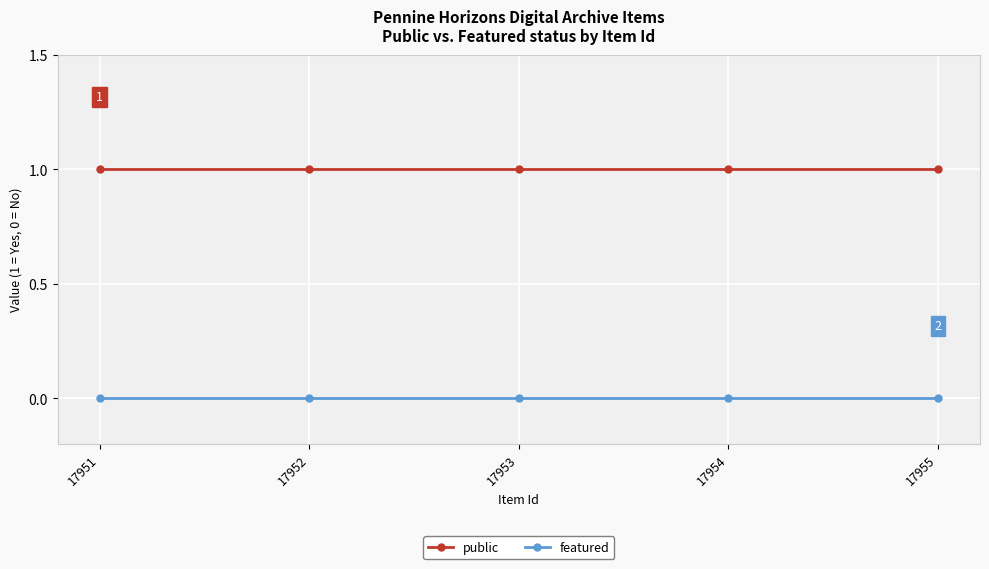

Reading left to right, extract all data points from this chart.

public: 1	1	1	1	1
featured: 0	0	0	0	0